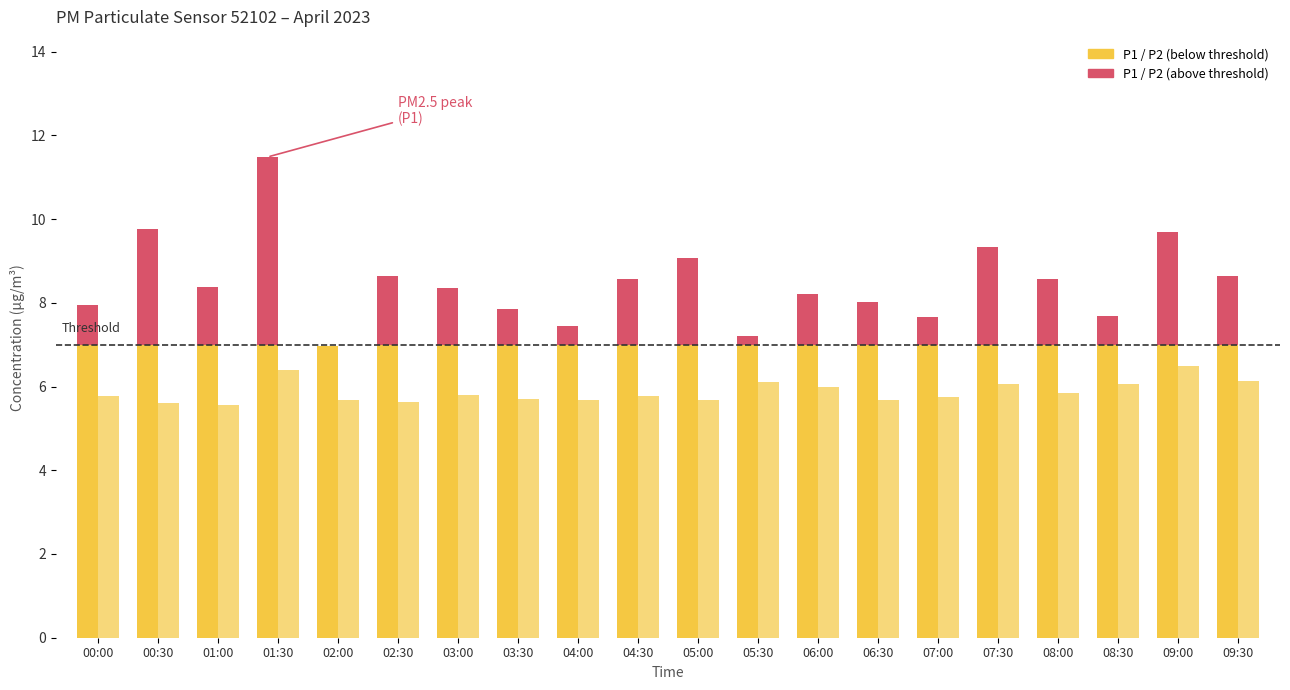

What is the difference between the P2 values at 09:00 and 09:30?

0.4